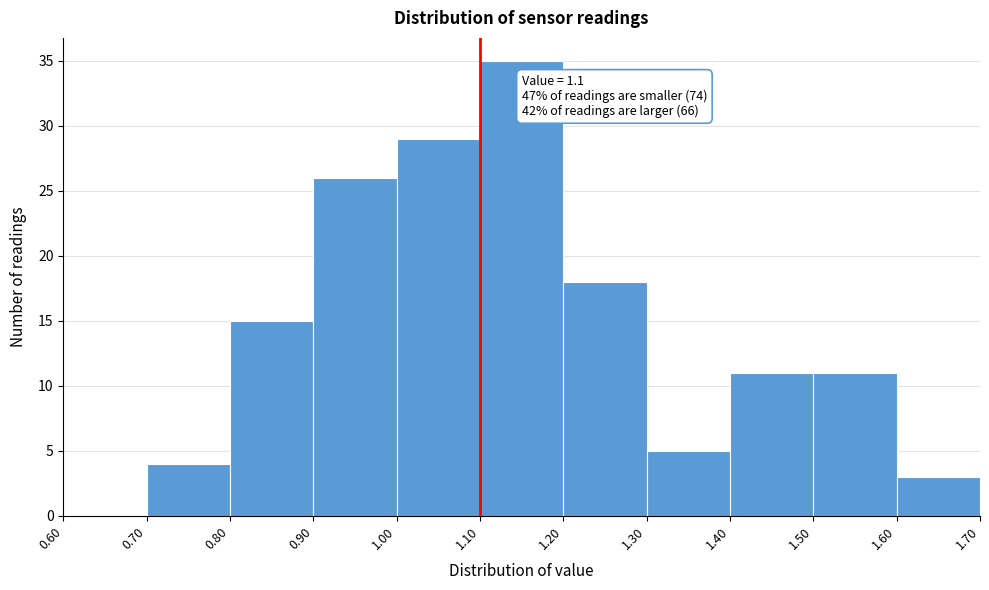

Which range on the x-axis has the tallest bar?

1.10 to 1.20